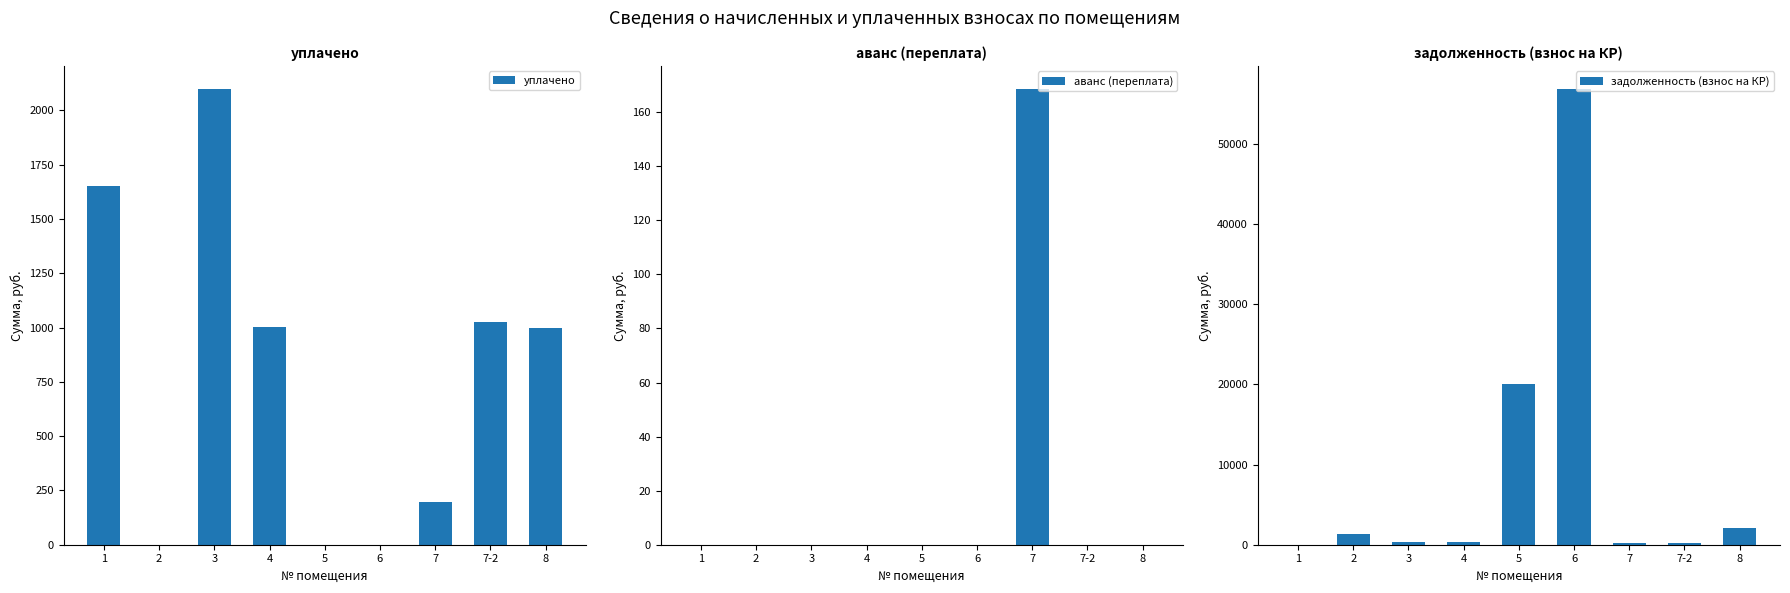

Which series has the largest range (max minus min)?

задолженность (взнос на КР)